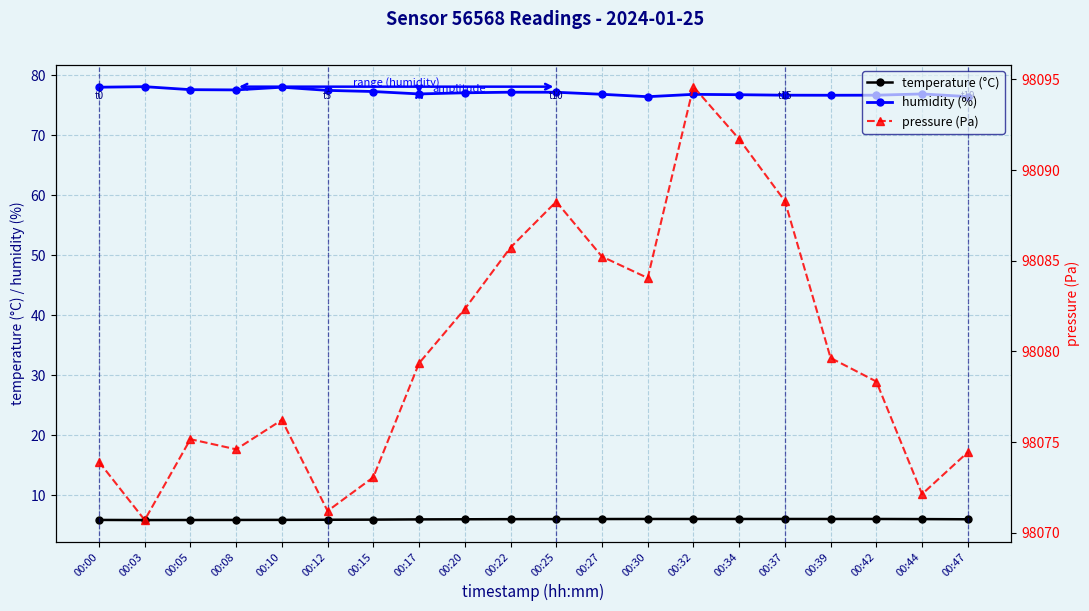

Which has a higher value, 00:25 or 00:39?

00:39